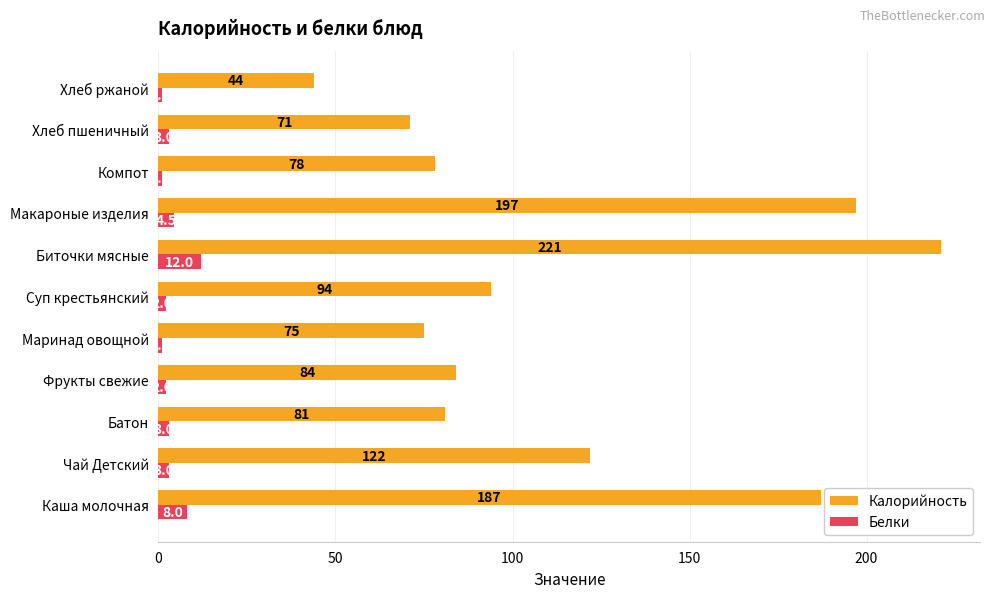

At which label is Калорийность closest to 132?

Чай Детский